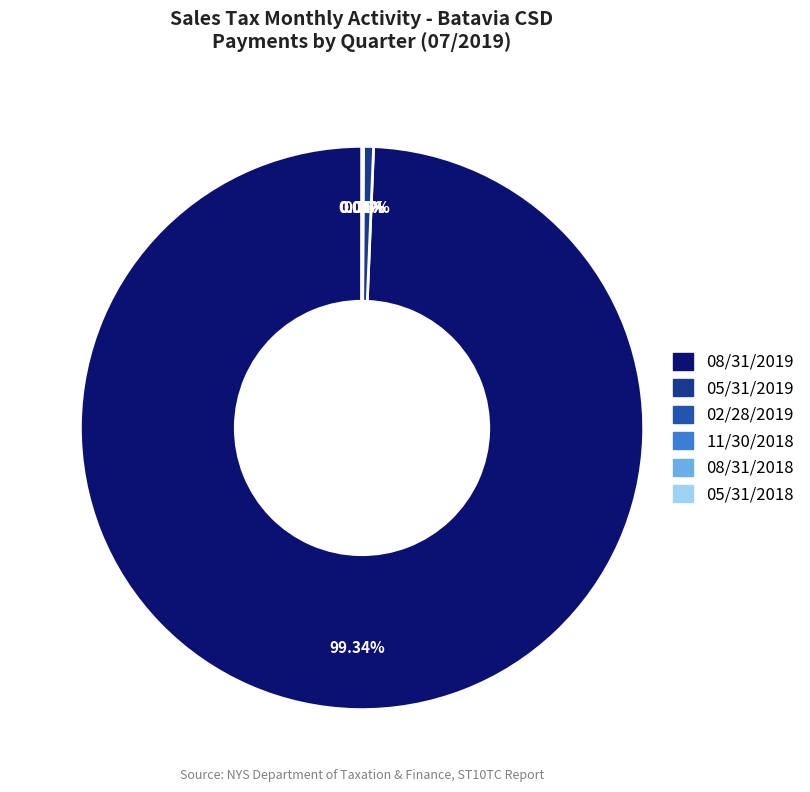

Which category accounts for the majority?

08/31/2019